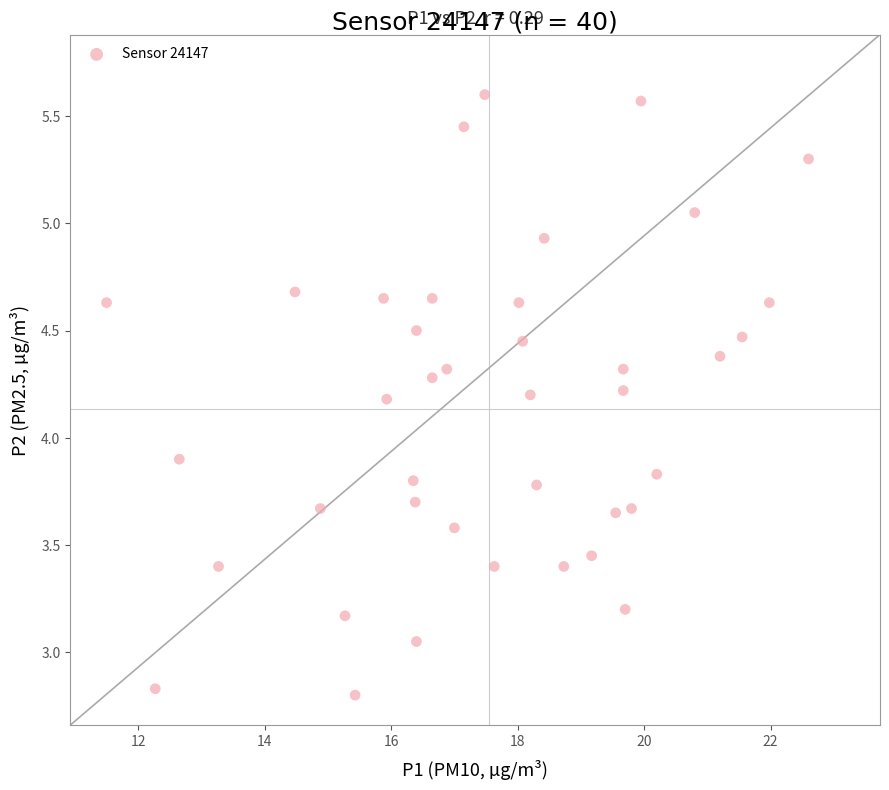

What is the range of X values (max minus min)?

11.1